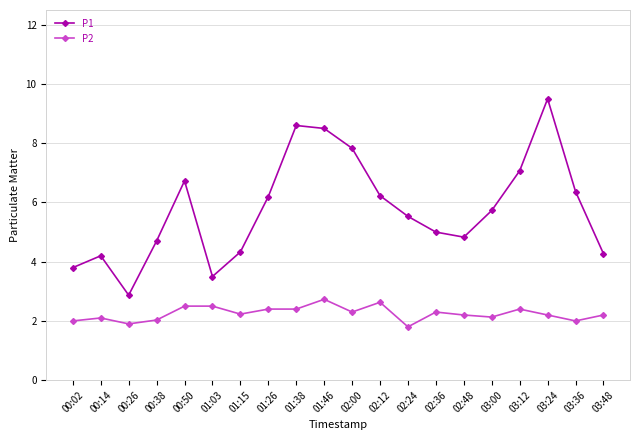

The value of P1 at 02:24 is 3.6. True or false?

False